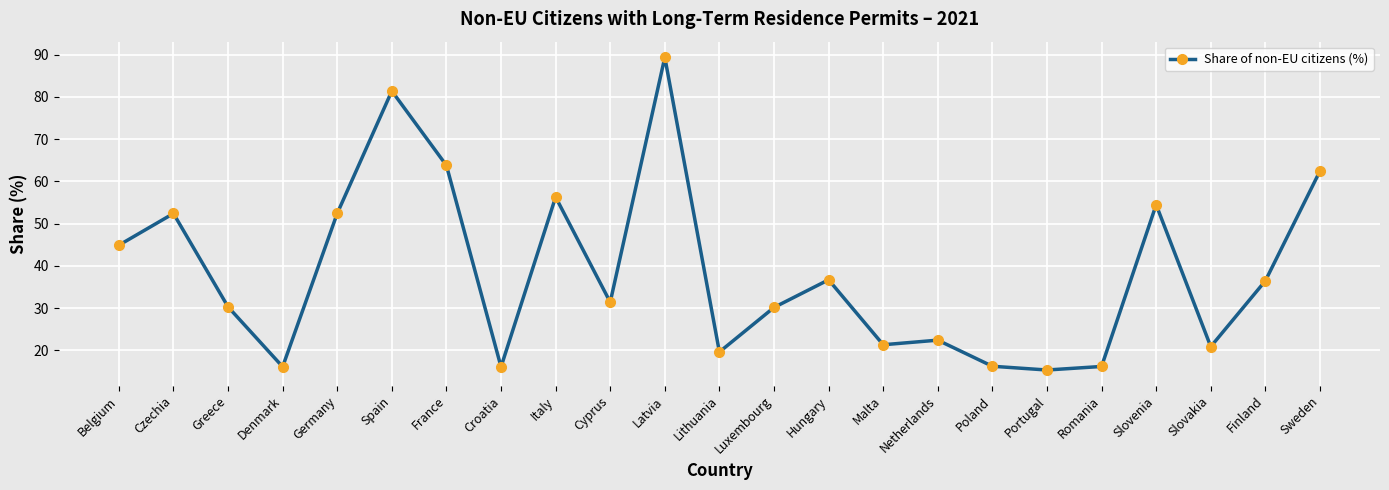

True or false: the data shows 16.1 at Croatia.

True